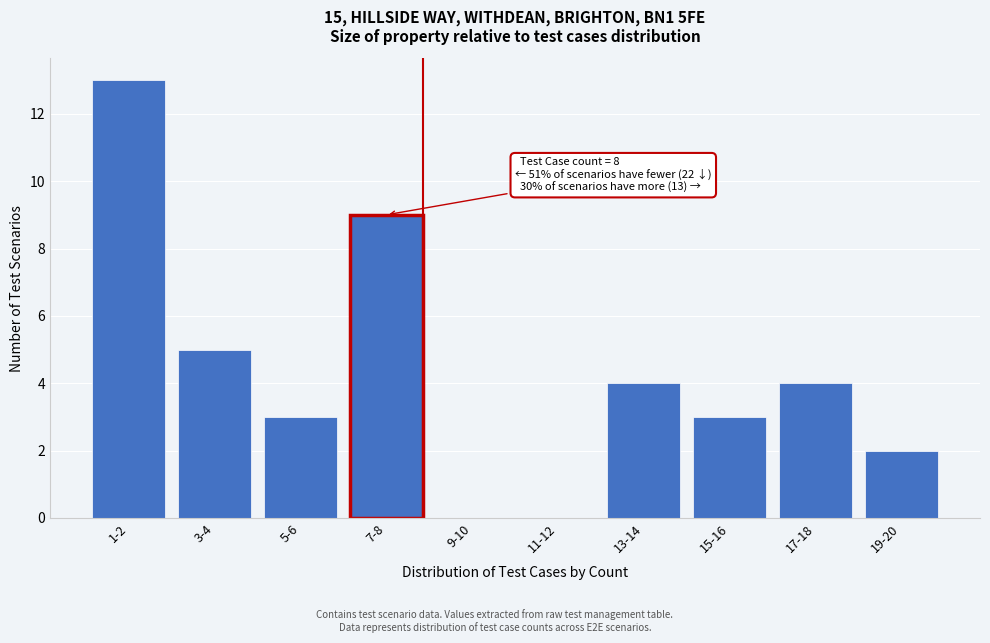

Reading right to left, what are all the values shown in this chart?

19-20=2	17-18=4	15-16=3	13-14=4	11-12=0	9-10=0	7-8=9	5-6=3	3-4=5	1-2=13